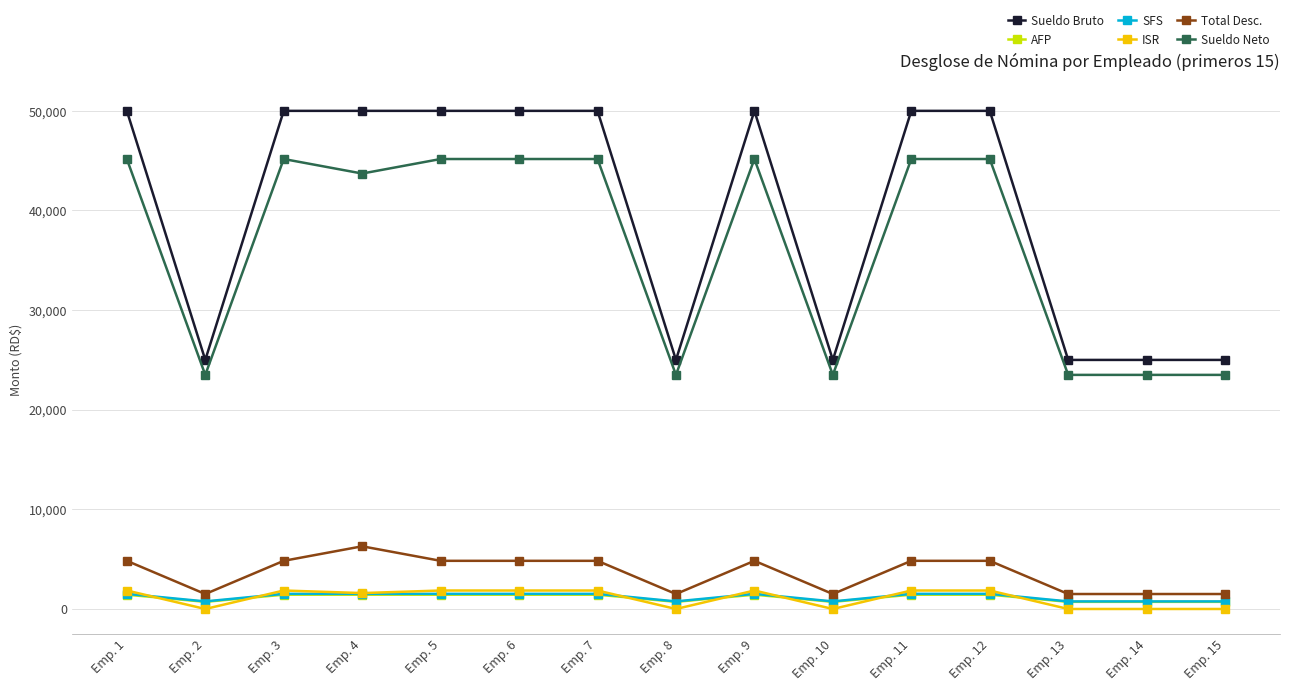

What is the greatest value displayed?

50000.0